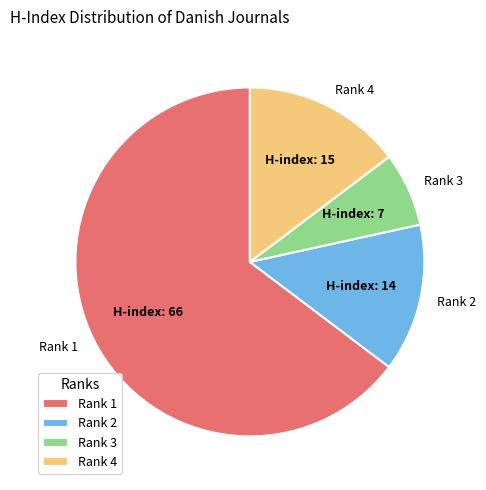

Is there a majority slice in this chart?

Yes